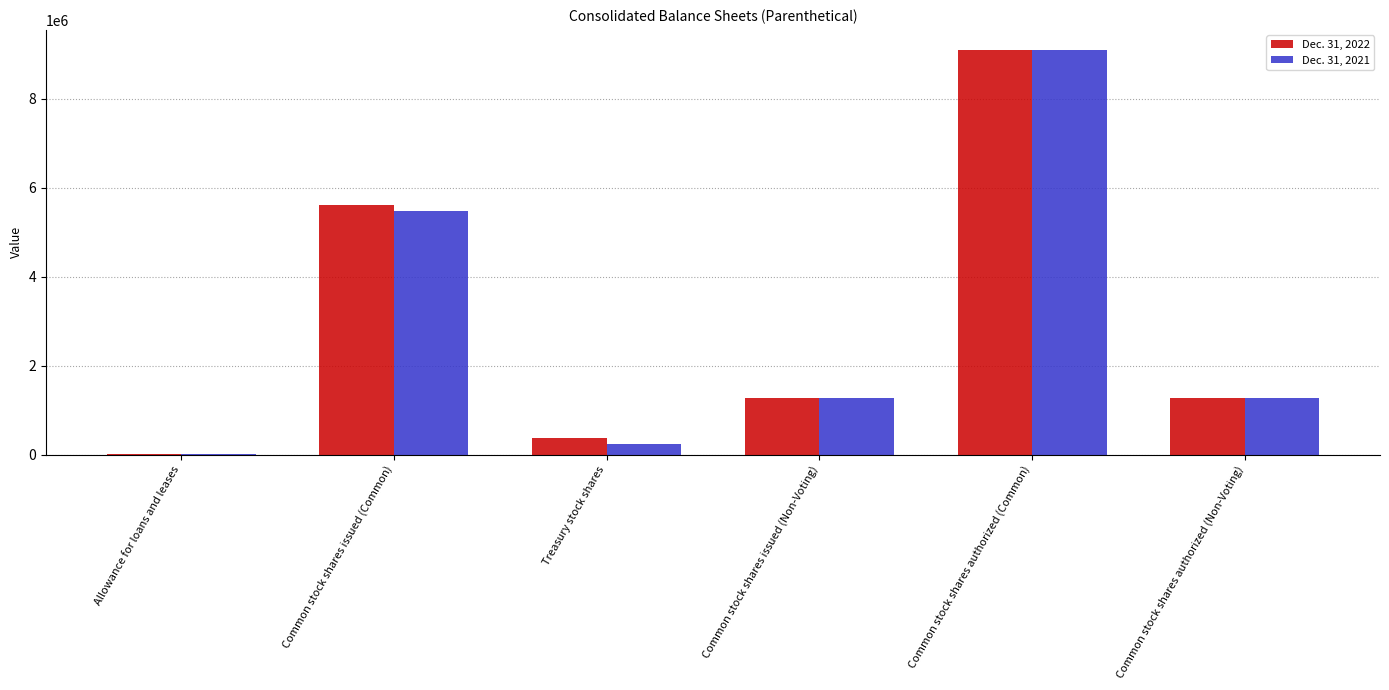

What are all the series names shown in the legend?

Dec. 31, 2022, Dec. 31, 2021